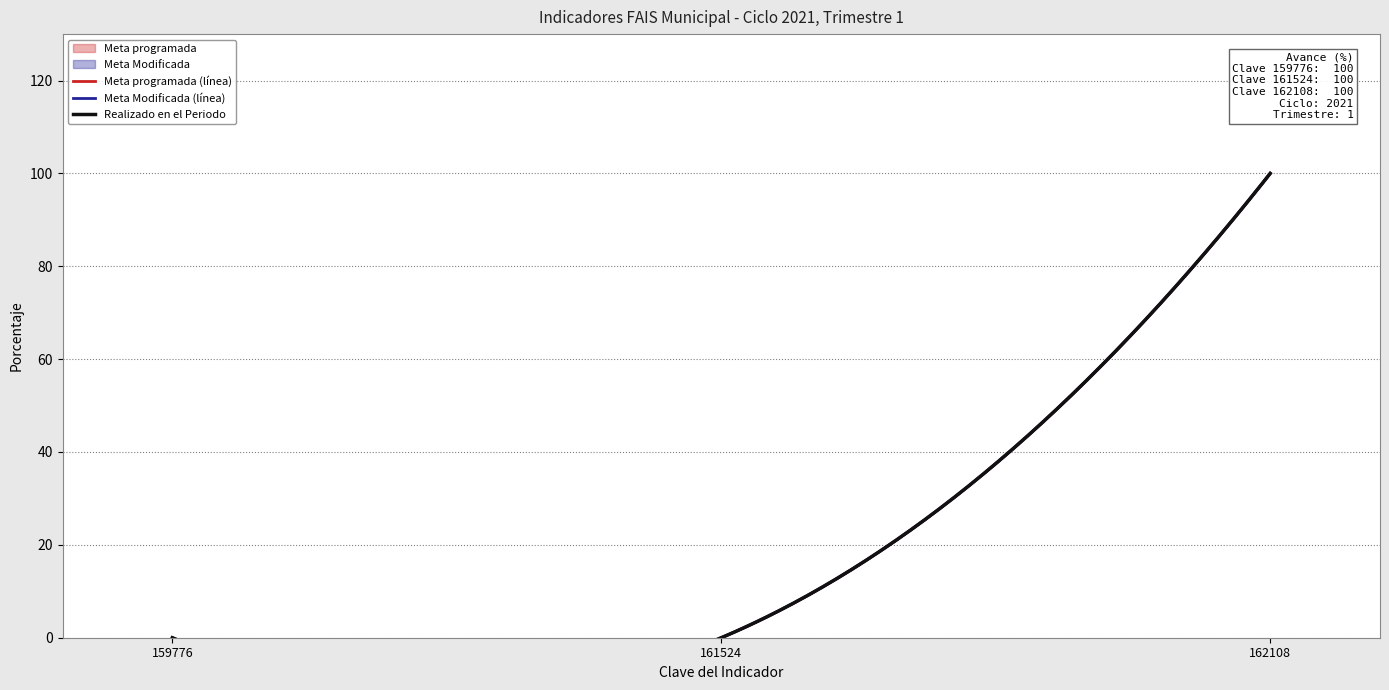

True or false: Meta Modificada has a value of 100 at 162108.

True